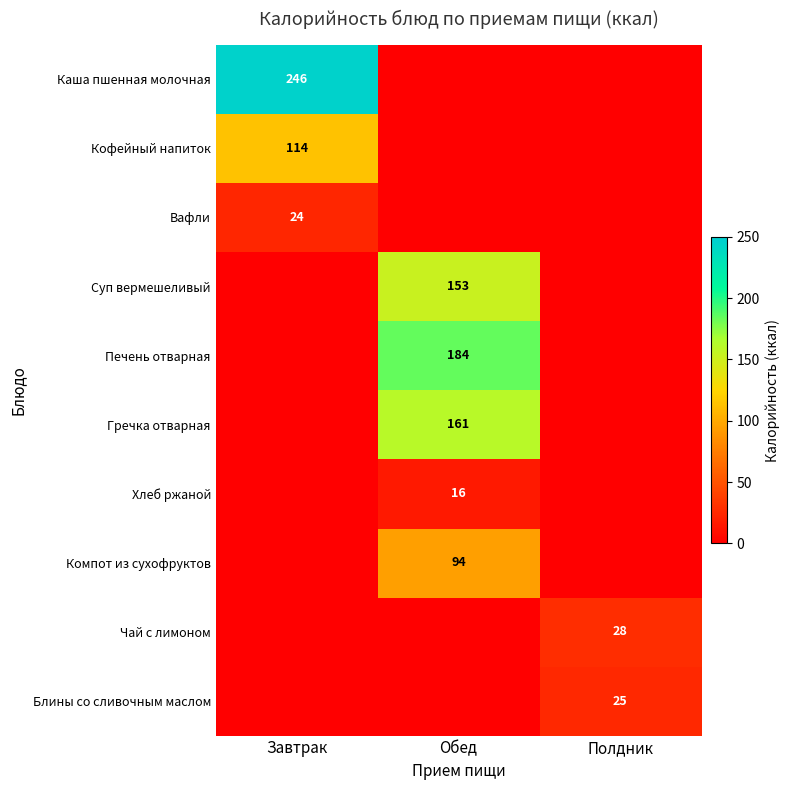

Is it true that Каша пшенная молочная equals 112 at Завтрак?

False